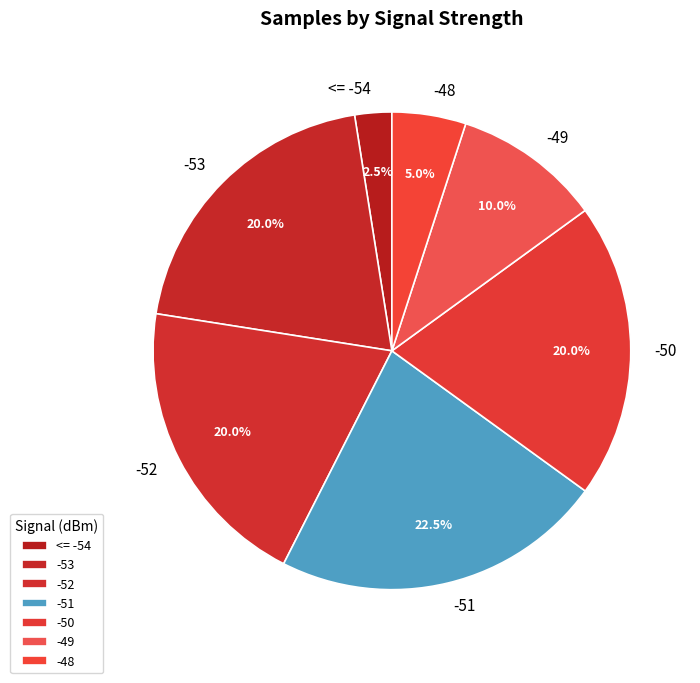

Between -51 and -48, which is larger?

-51